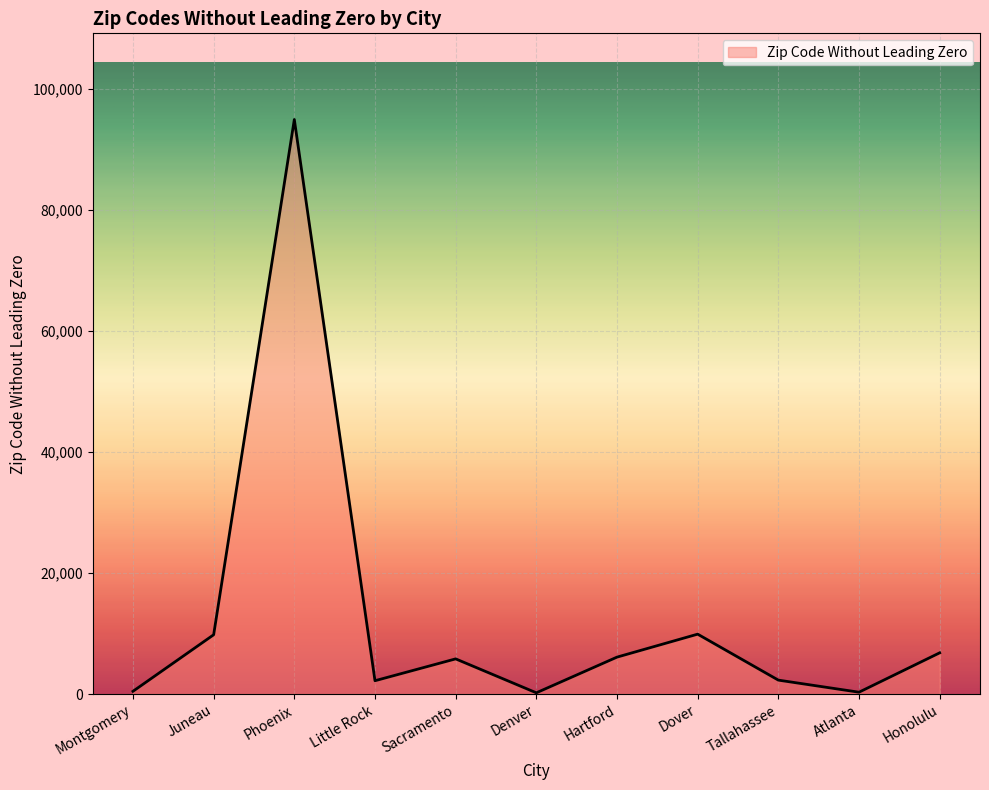

What is the sum of the values at Honolulu and Juneau?

16614